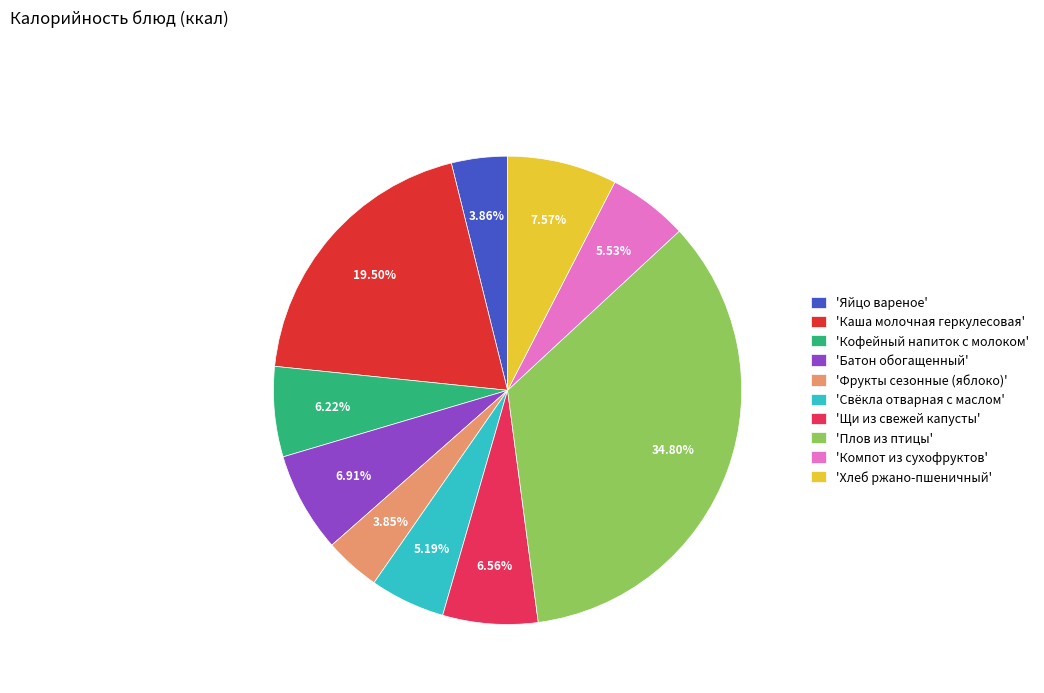

Does 'Щи из свежей капусты' represent more than half of the total?

No